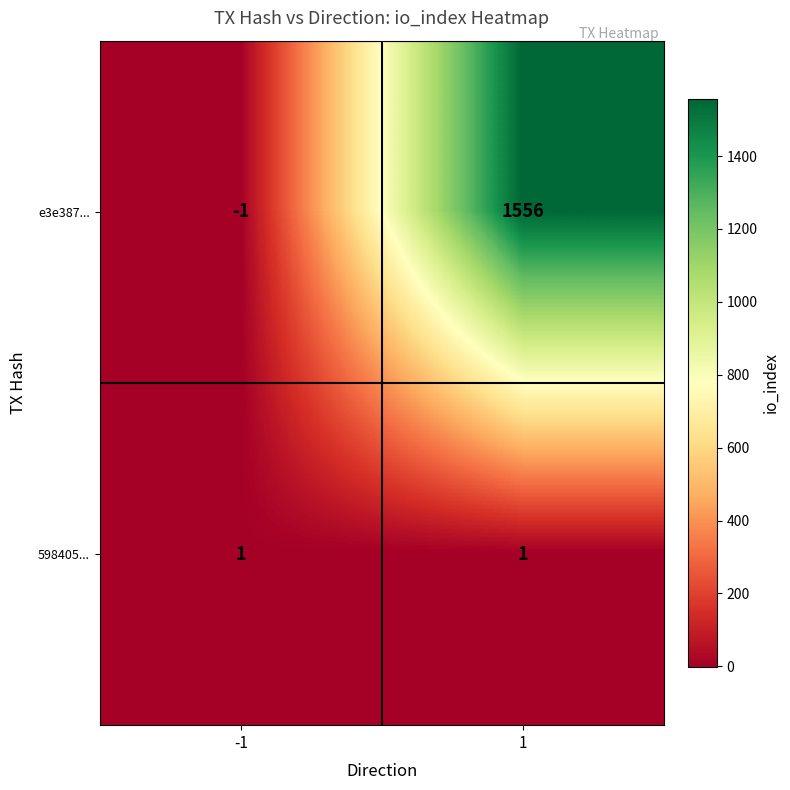

Rank the series by their maximum value, from lowest to highest.

598405..., e3e387...